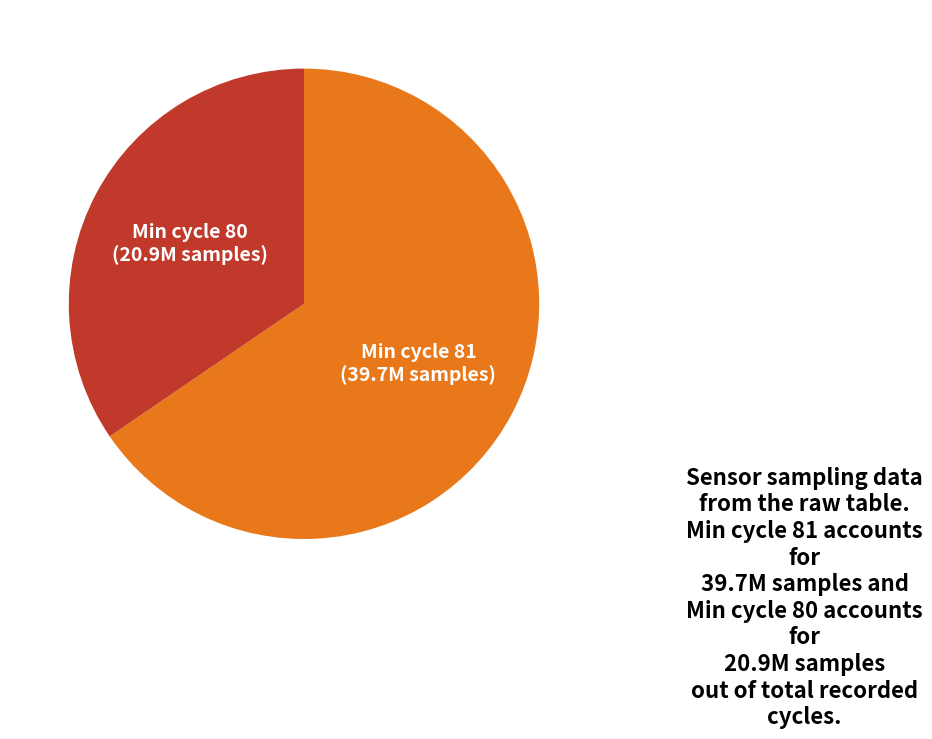

Which has a higher value, Min cycle 81 (39.7M samples) or Min cycle 80 (20.9M samples)?

Min cycle 81 (39.7M samples)